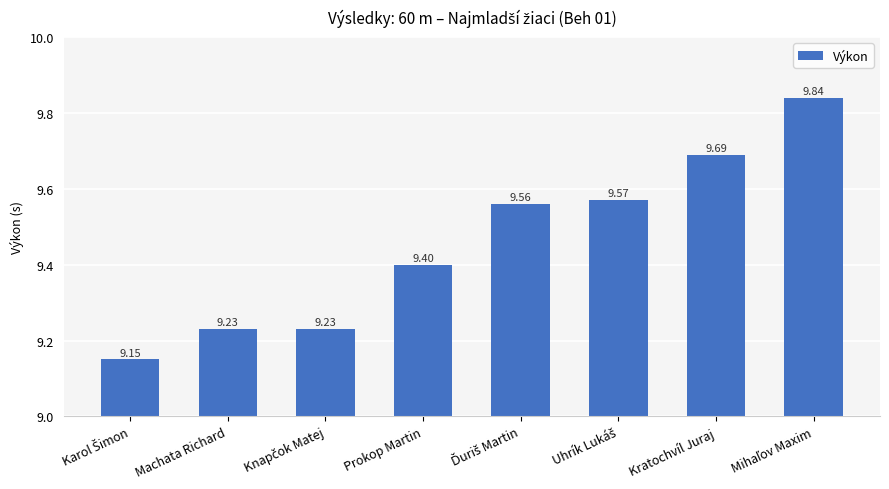

Are the bars horizontal?

No